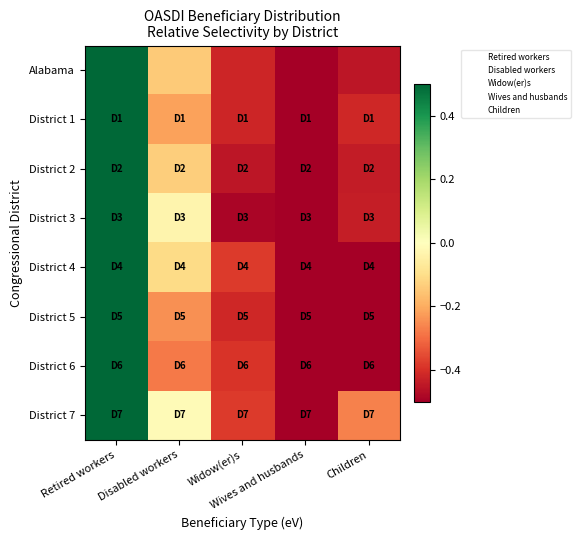

List the series in order of their peak value, highest first.

District 6, District 5, District 2, District 1, District 3, Alabama, District 4, District 7